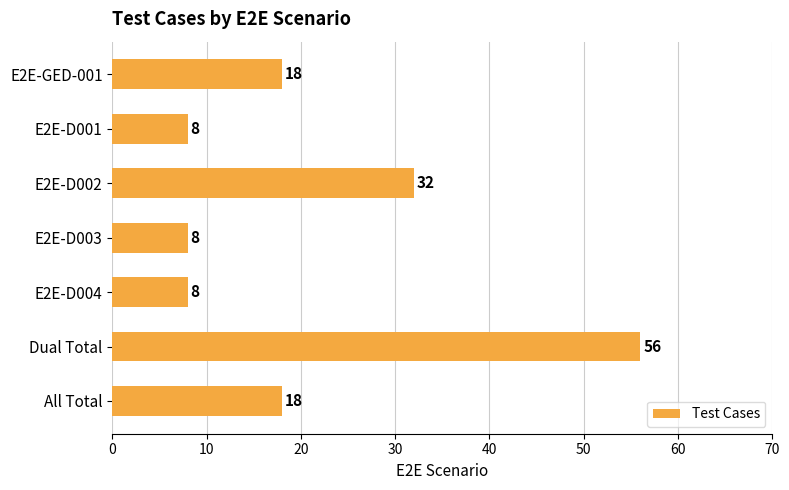

What is the average value?

21